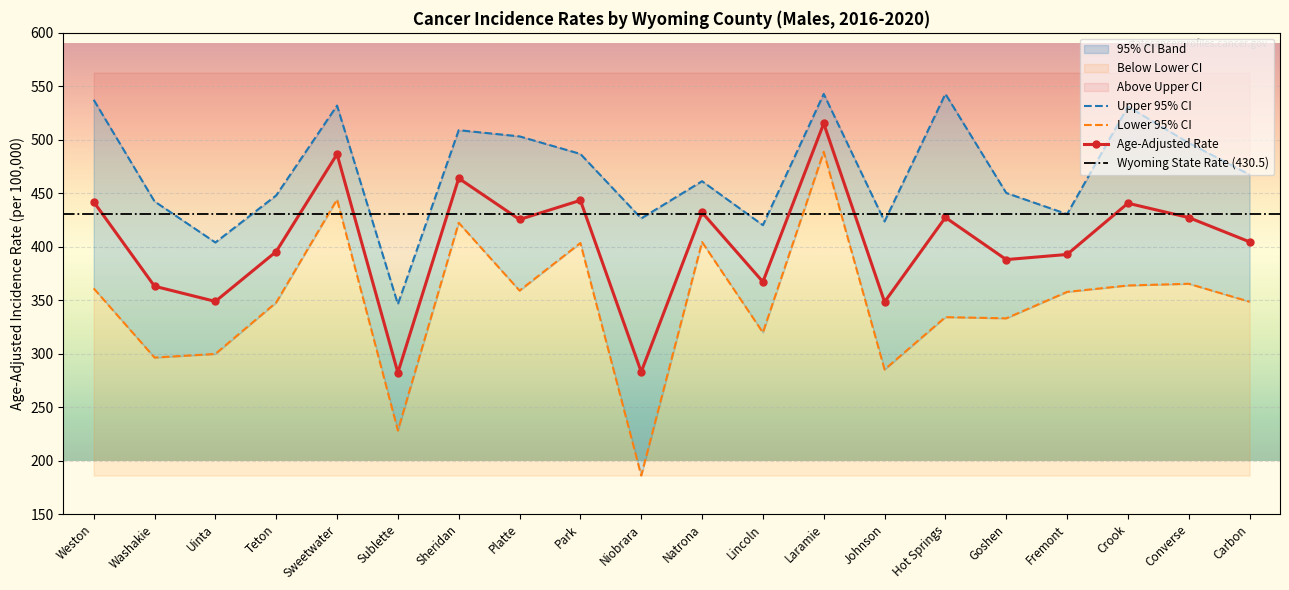

Rank the series at Lincoln from highest to lowest value.

Upper 95% CI, Age-Adjusted Rate, Lower 95% CI